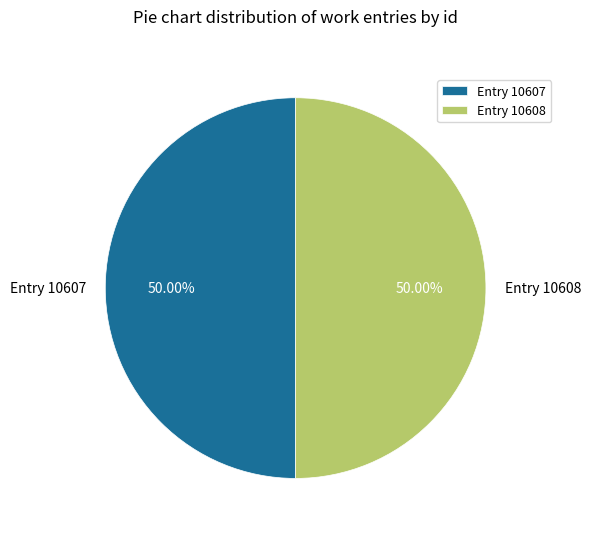

To the nearest percent, what portion does Entry 10608 represent?

50%